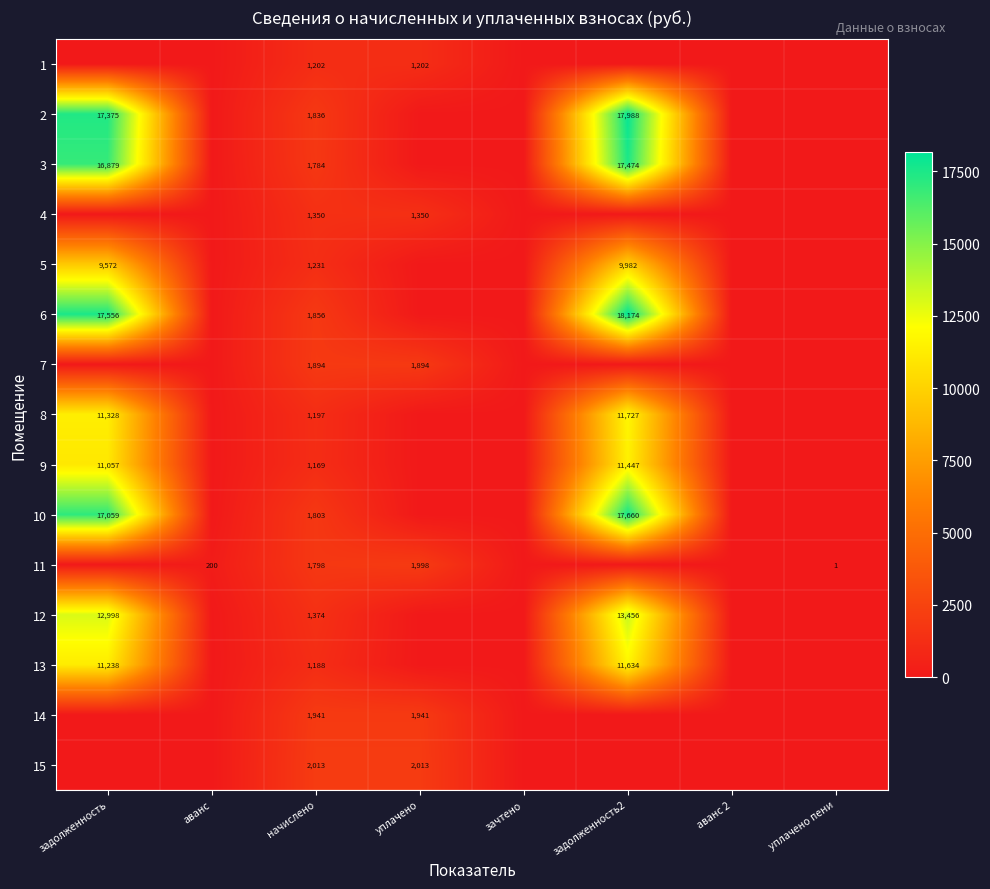

Is it true that 10 equals 1803 at начислено?

True